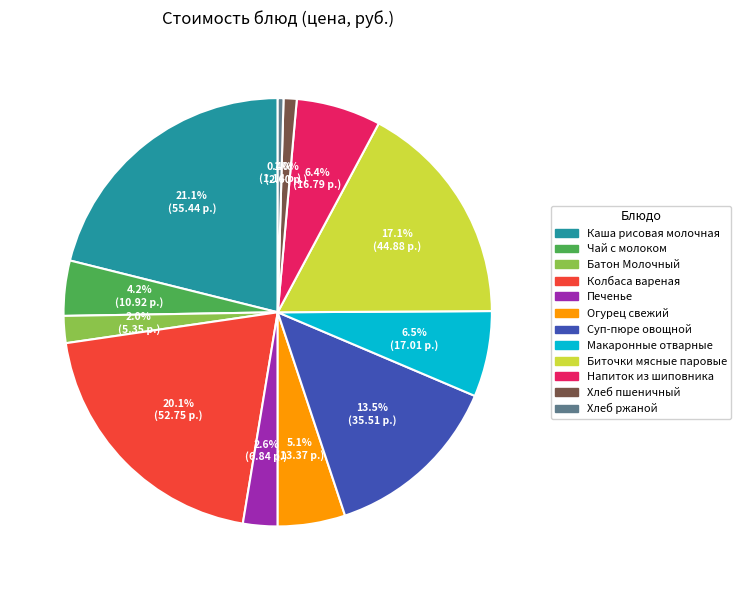

What is the largest slice in the pie chart?

Каша рисовая молочная